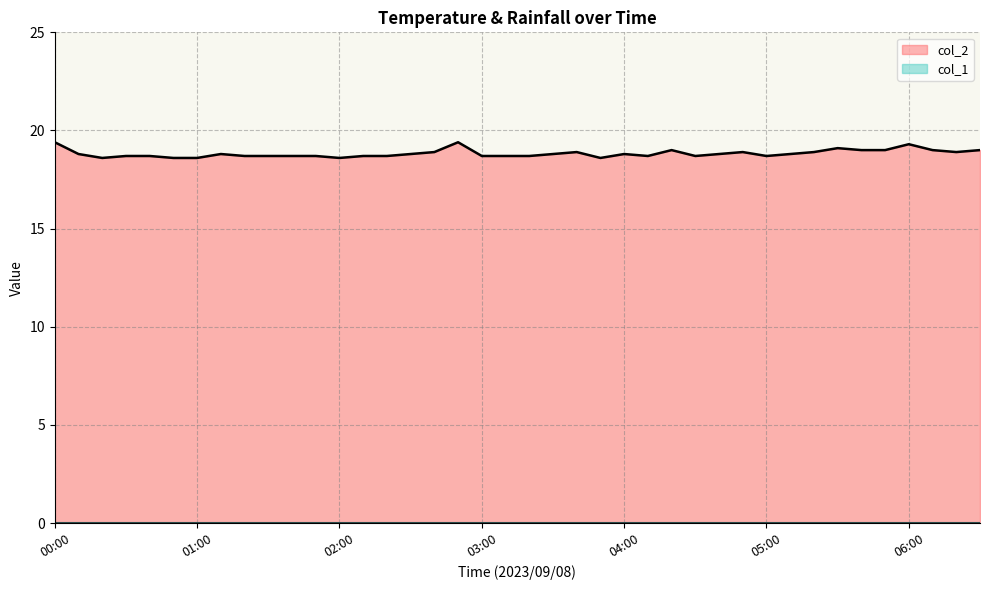

Approximately how many times larger is the value at 02:30 compared to 01:30?

1.0